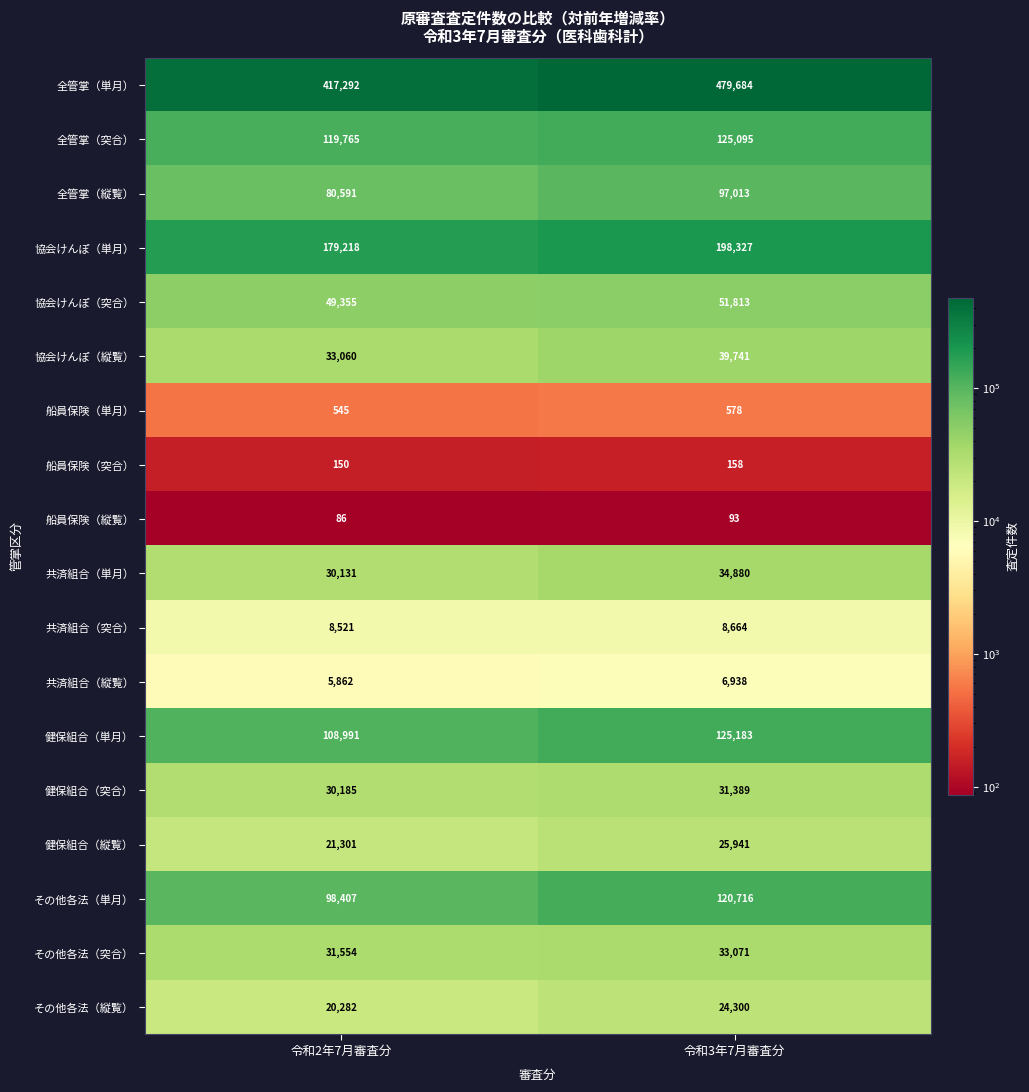

The value of 協会けんぽ（突合） at 令和2年7月審査分 is 25692. True or false?

False